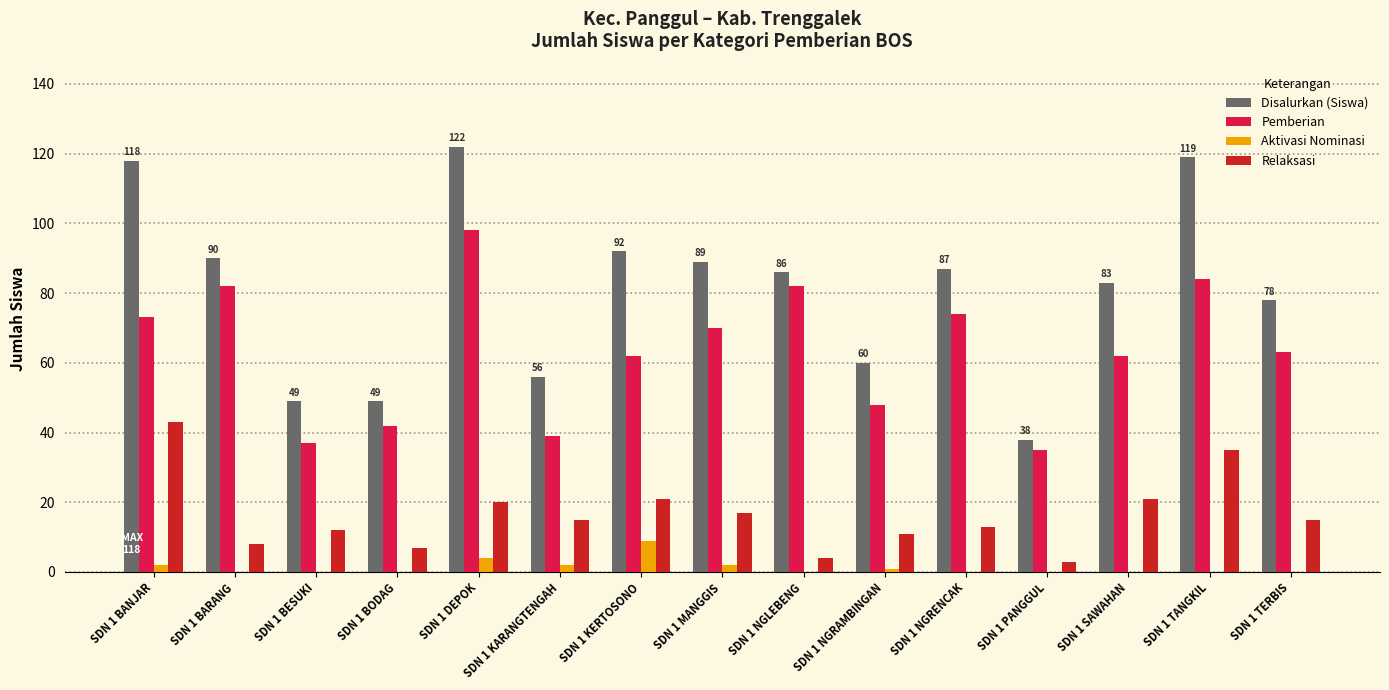

At which label does Pemberian first exceed 63?

SDN 1 BANJAR